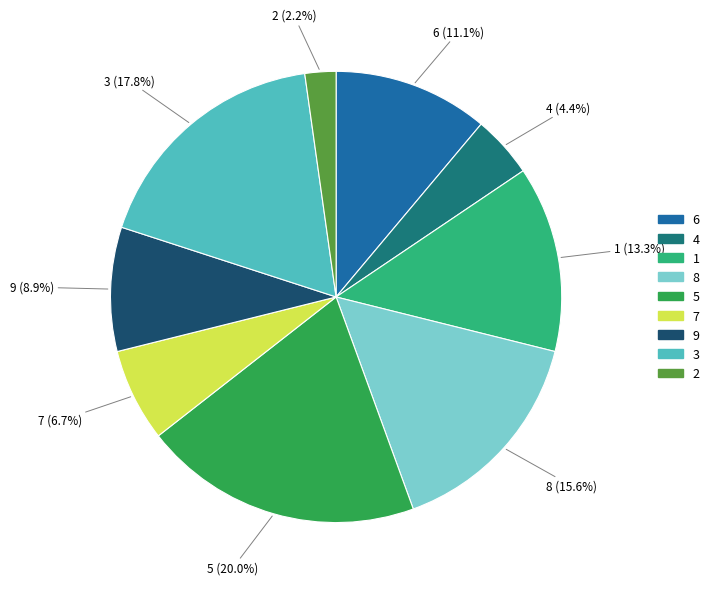

How many slices are in this pie chart?

9